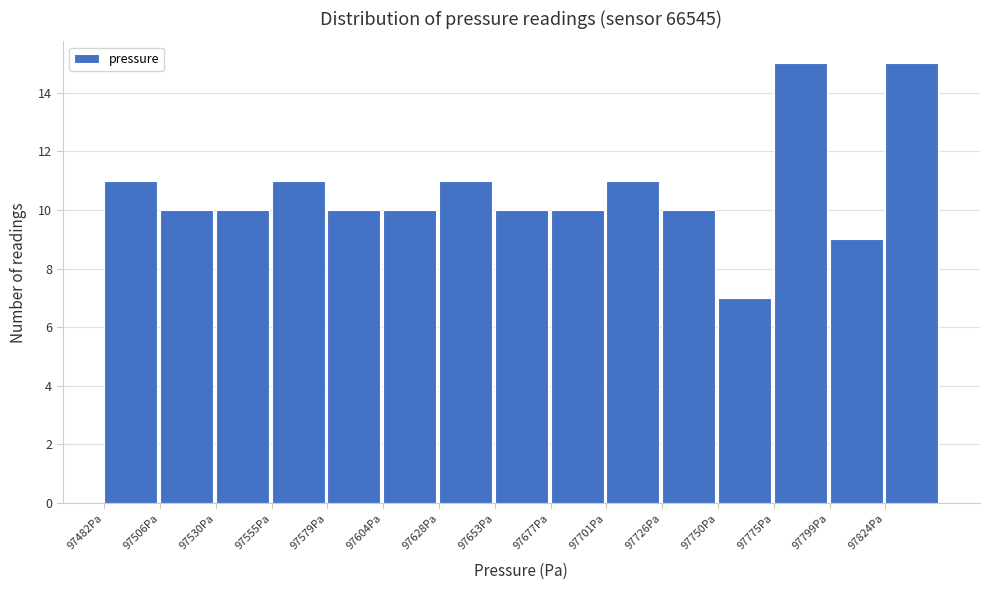

Reading left to right, transcribe this chart: for each bar, give the range it covers on the x-axis and its height. Neither the bar edges nor the heights are printed on the chart, so give them approximately, as read against the axes.

97480 to 97505: 11
97505 to 97530: 10
97530 to 97555: 10
97555 to 97580: 11
97580 to 97605: 10
97605 to 97630: 10
97630 to 97655: 11
97655 to 97675: 10
97675 to 97700: 10
97700 to 97725: 11
97725 to 97750: 10
97750 to 97775: 7
97775 to 97800: 15
97800 to 97825: 9
97825 to 97850: 15